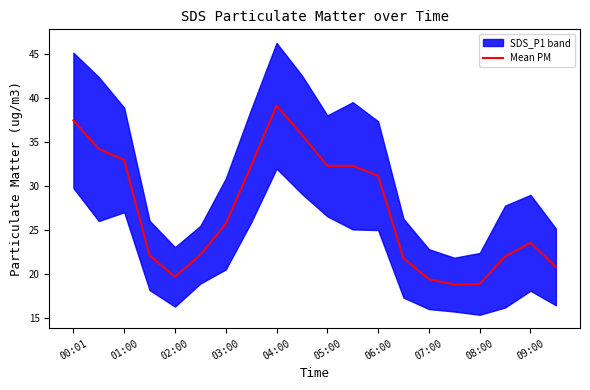

The Mean PM series shows 19.5 at 07:00. True or false?

True